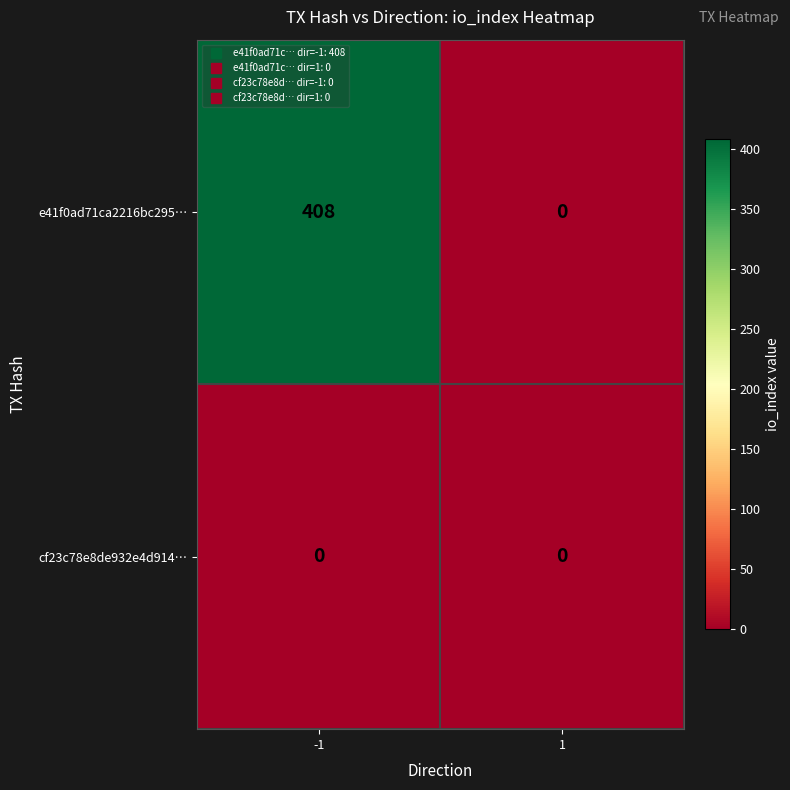

What is the greatest value displayed?

408